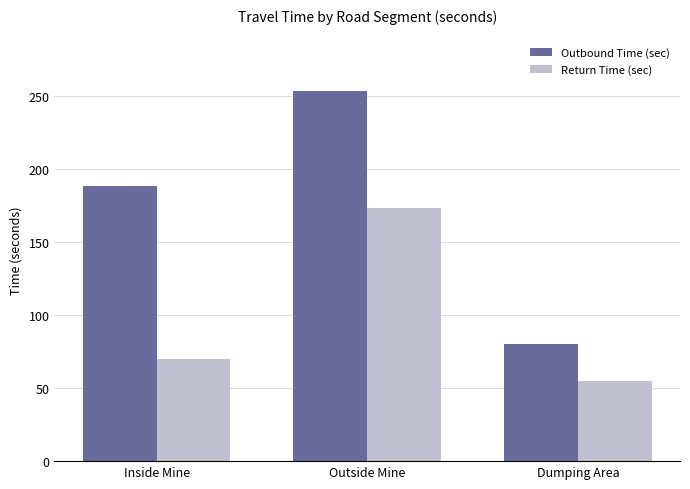

What is the difference between the maximum and minimum values in the Return Time (sec) series?

118